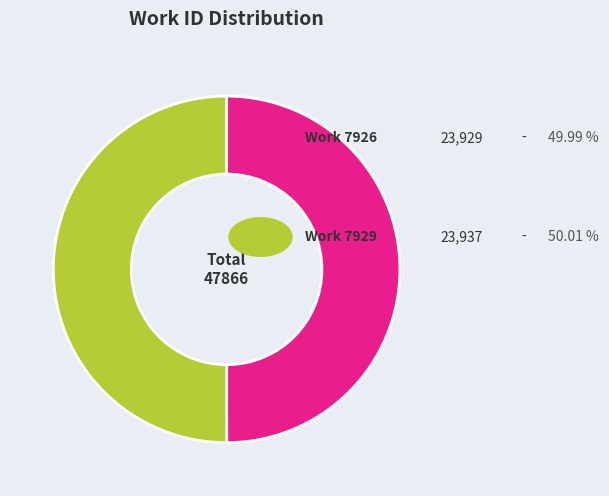

Count the number of slices in the pie.

2